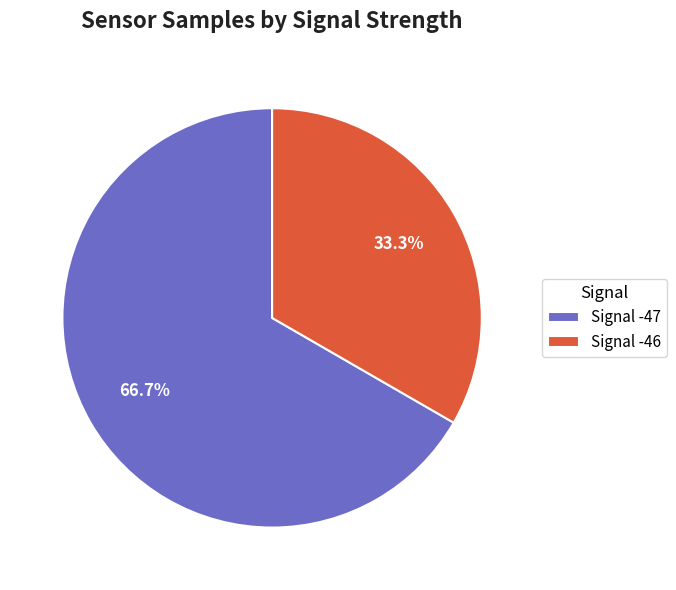

Which slice is the smallest?

Signal -46